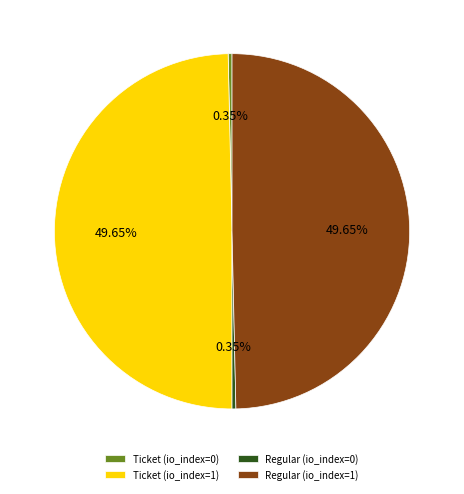

Is it true that Regular (io_index=1) is 50% of the pie?

True